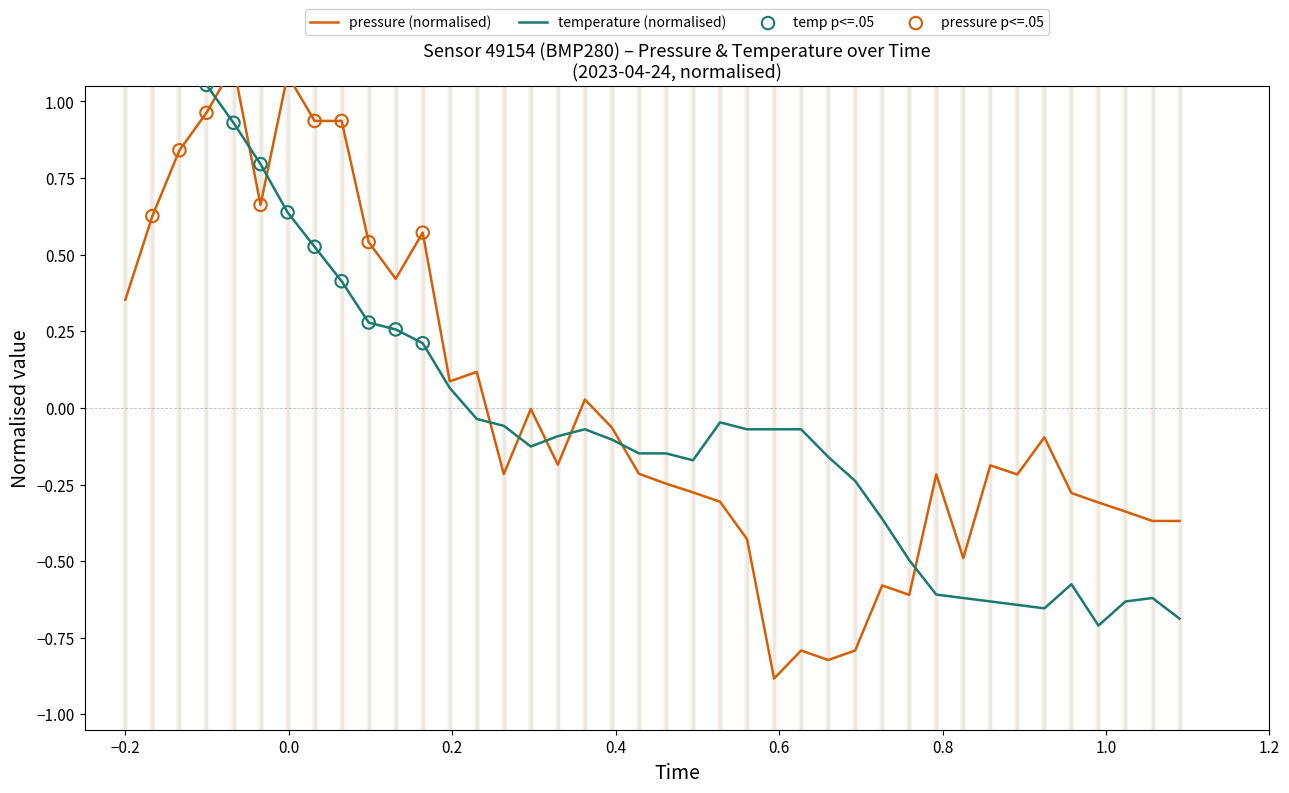

Which series reaches the minimum Y coordinate?

pressure